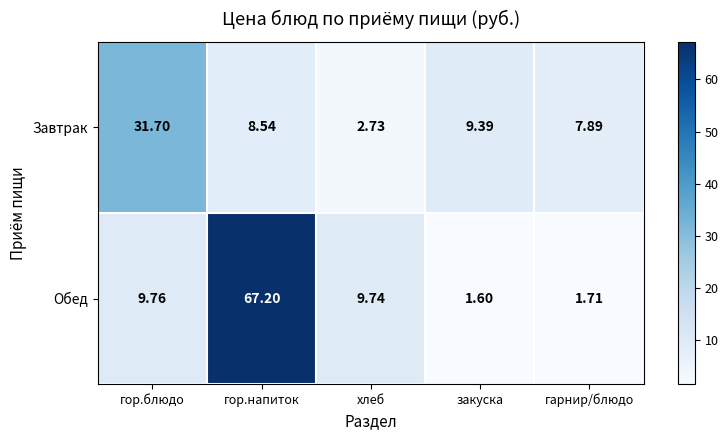

Is the value of Завтрак at гор.напиток greater than the value of Обед at гор.блюдо?

No